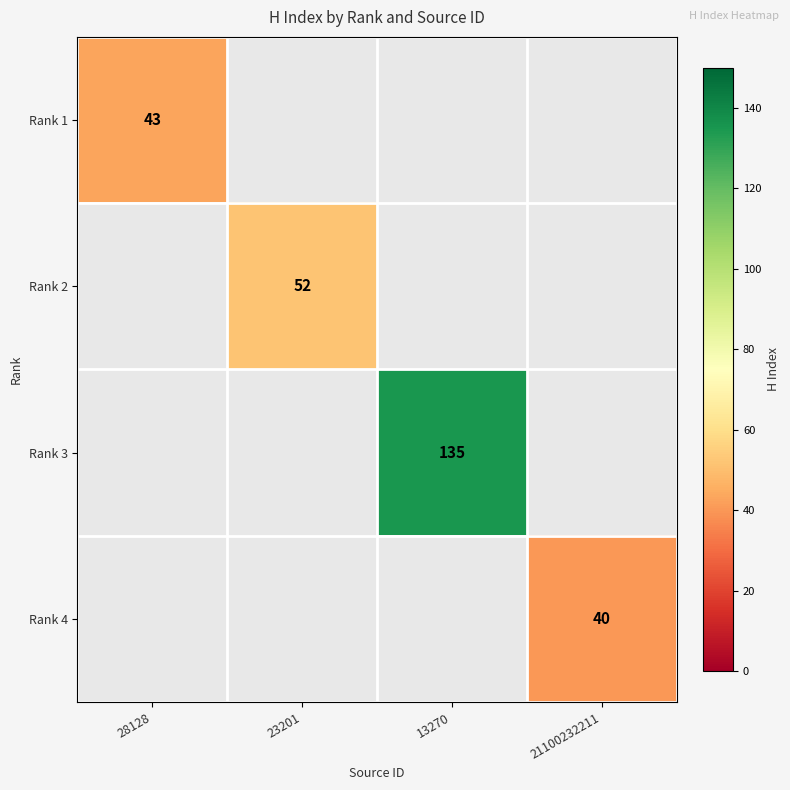

Is it true that Rank 4 equals 40 at 21100232211?

True